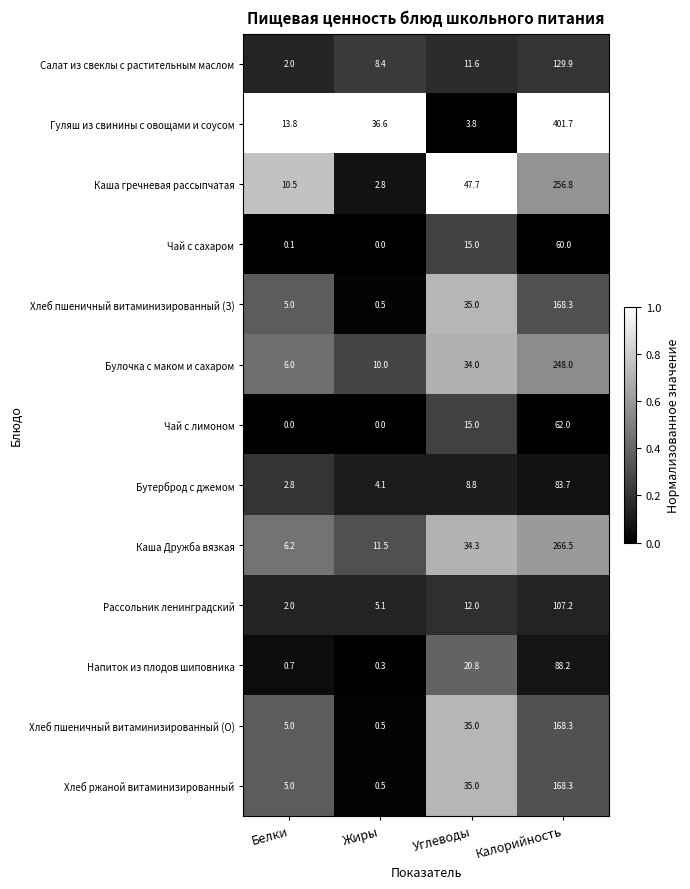

What is the lowest value of the Каша Дружба вязкая series?

6.2